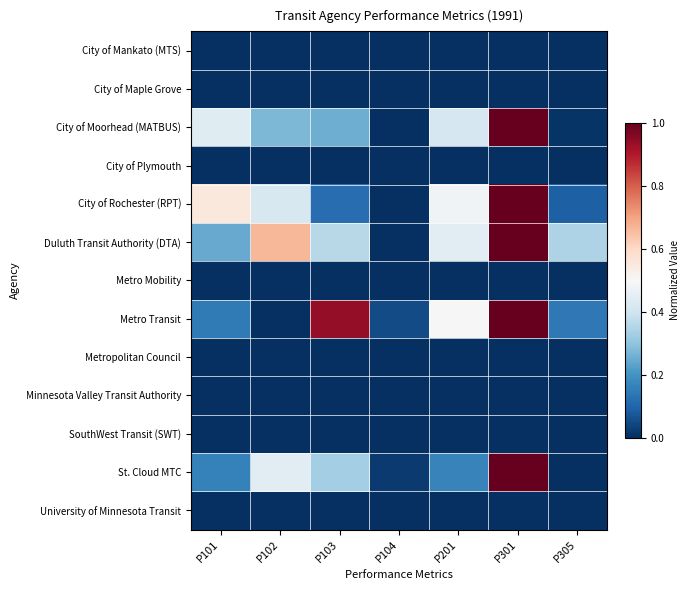

Reading left to right, extract all data points from this chart.

City of Mankato (MTS): P101=0.0	P102=0.0	P103=0.0	P104=0.0	P201=0.0	P301=0.0	P305=0.0
City of Maple Grove: P101=0.0	P102=0.0	P103=0.0	P104=0.0	P201=0.0	P301=0.0	P305=0.0
City of Moorhead (MATBUS): P101=0.4	P102=0.3	P103=0.3	P104=0.0	P201=0.4	P301=1.0	P305=0.0
City of Plymouth: P101=0.0	P102=0.0	P103=0.0	P104=0.0	P201=0.0	P301=0.0	P305=0.0
City of Rochester (RPT): P101=0.6	P102=0.4	P103=0.1	P104=0.0	P201=0.5	P301=1.0	P305=0.1
Duluth Transit Authority (DTA): P101=0.2	P102=0.7	P103=0.4	P104=0.0	P201=0.4	P301=1.0	P305=0.3
Metro Mobility: P101=0.0	P102=0.0	P103=0.0	P104=0.0	P201=0.0	P301=0.0	P305=0.0
Metro Transit: P101=0.1	P102=0.0	P103=0.9	P104=0.1	P201=0.5	P301=1.0	P305=0.1
Metropolitan Council: P101=0.0	P102=0.0	P103=0.0	P104=0.0	P201=0.0	P301=0.0	P305=0.0
Minnesota Valley Transit Authority: P101=0.0	P102=0.0	P103=0.0	P104=0.0	P201=0.0	P301=0.0	P305=0.0
SouthWest Transit (SWT): P101=0.0	P102=0.0	P103=0.0	P104=0.0	P201=0.0	P301=0.0	P305=0.0
St. Cloud MTC: P101=0.2	P102=0.4	P103=0.3	P104=0.0	P201=0.2	P301=1.0	P305=0.0
University of Minnesota Transit: P101=0.0	P102=0.0	P103=0.0	P104=0.0	P201=0.0	P301=0.0	P305=0.0